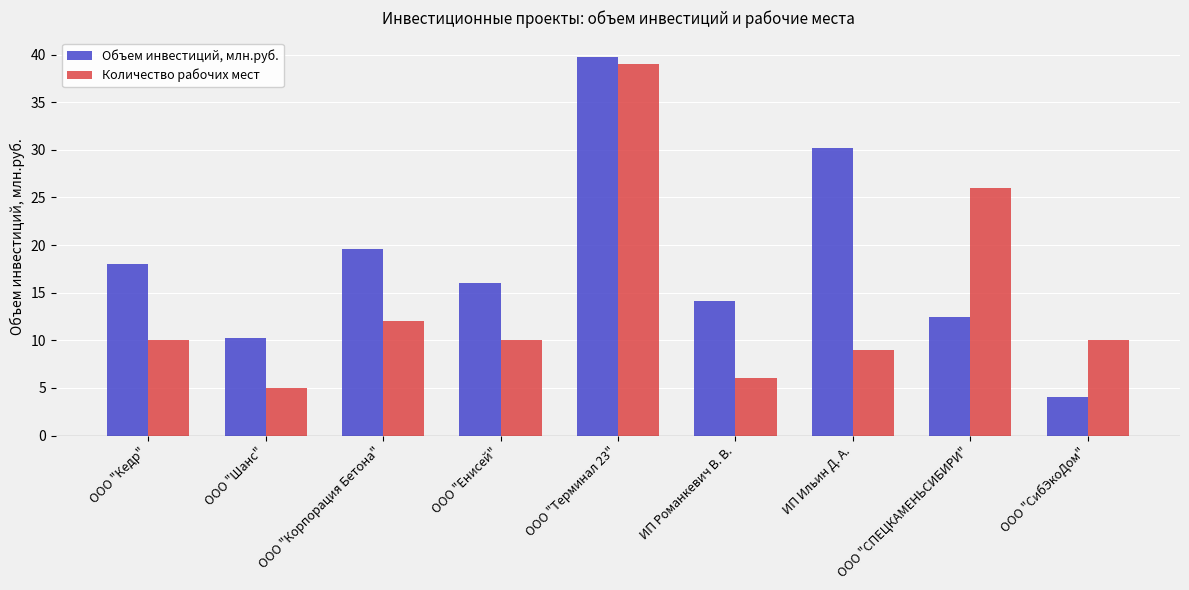

What is the approximate value of Количество рабочих мест at ИП Ильин Д. А.?

9.0